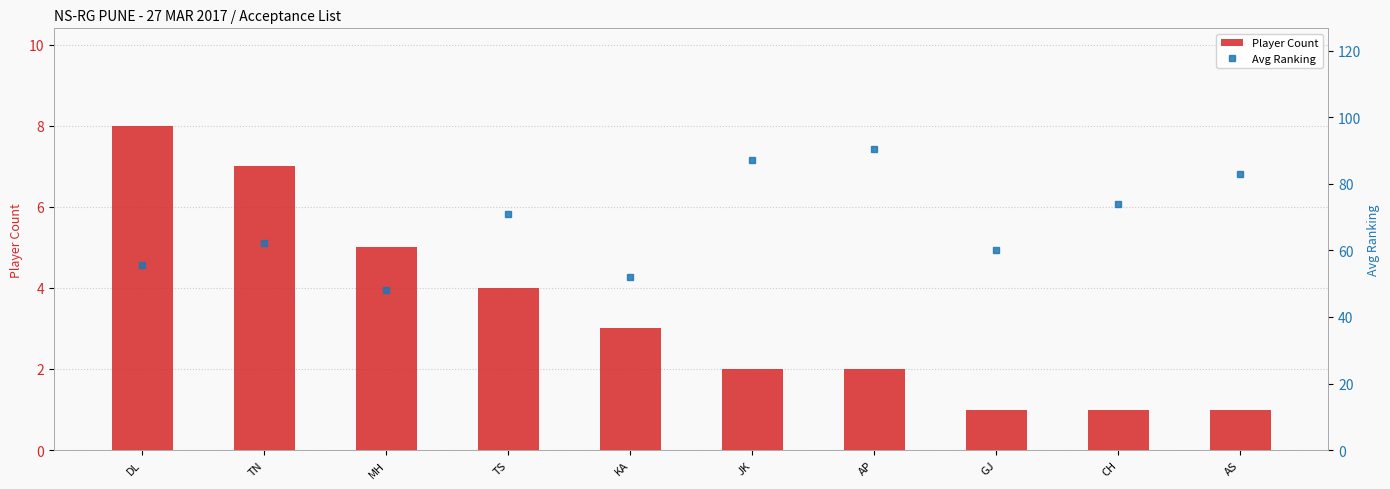

Are the bars horizontal?

No